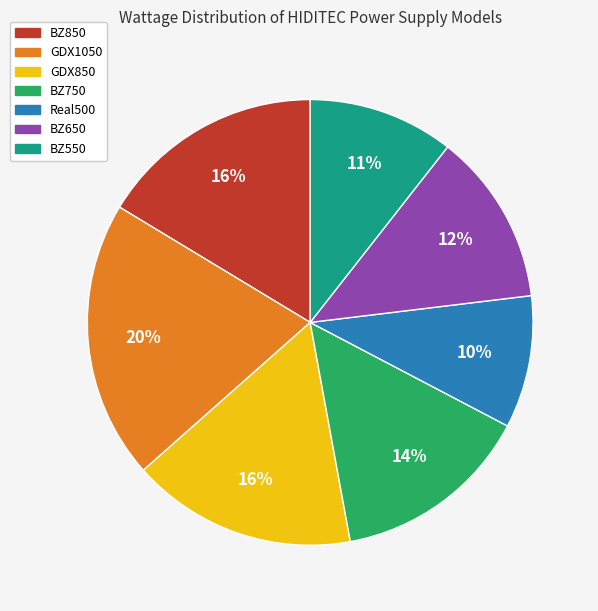

Between BZ750 and GDX850, which is larger?

GDX850